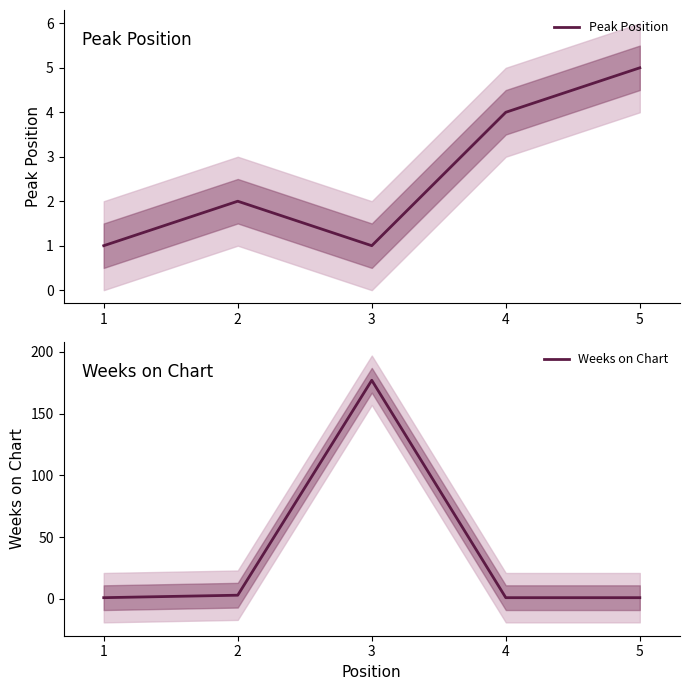

Which series has the widest spread of values?

Weeks on Chart